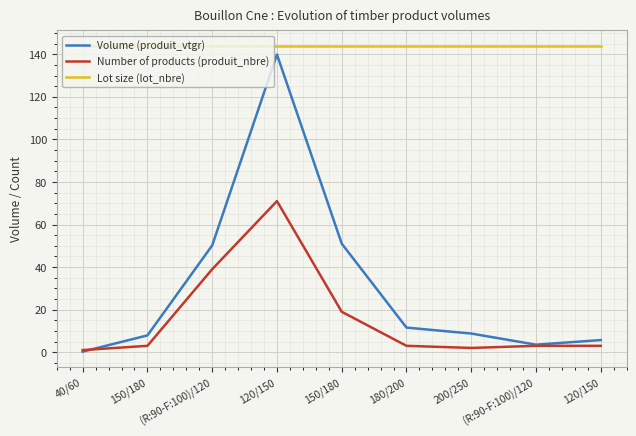

Which category has the lowest value across all series?

40/60